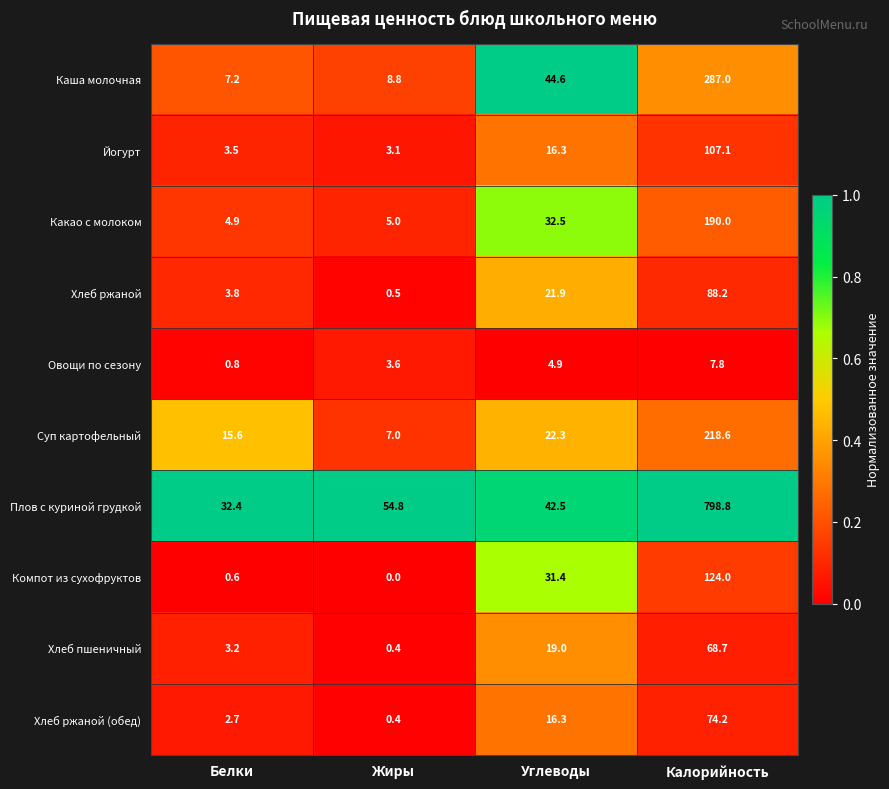

What is the lowest value of the Суп картофельный series?

7.0